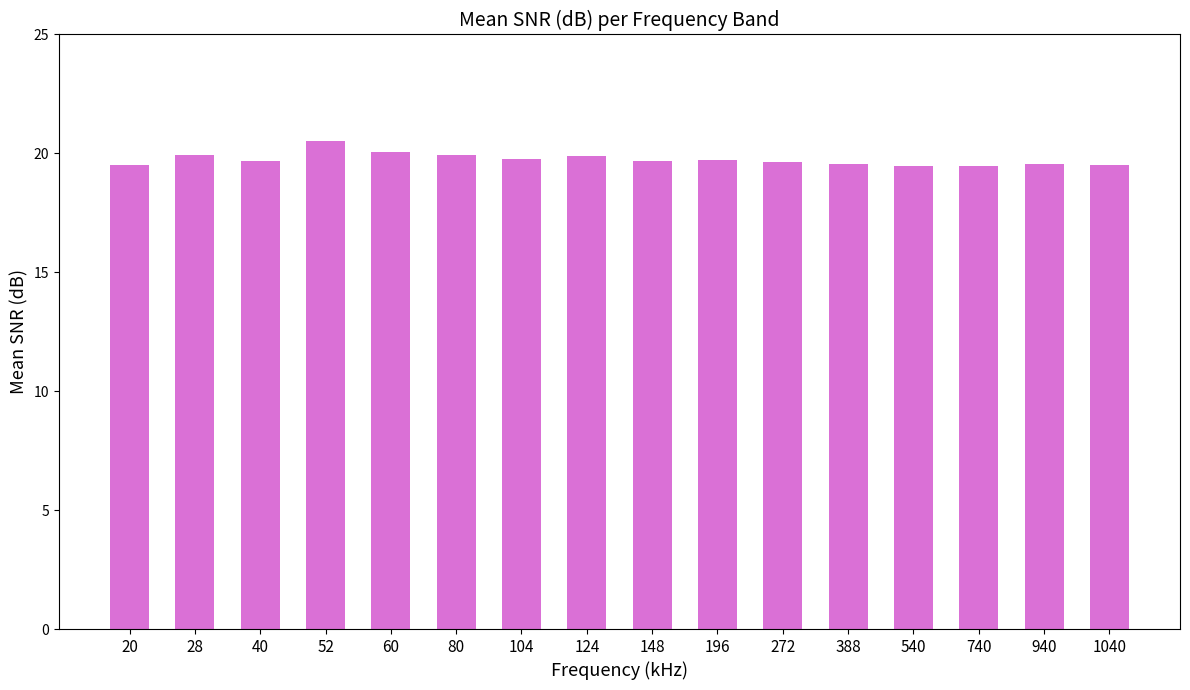

Approximately how many times larger is the value at 80 compared to 1040?

1.0